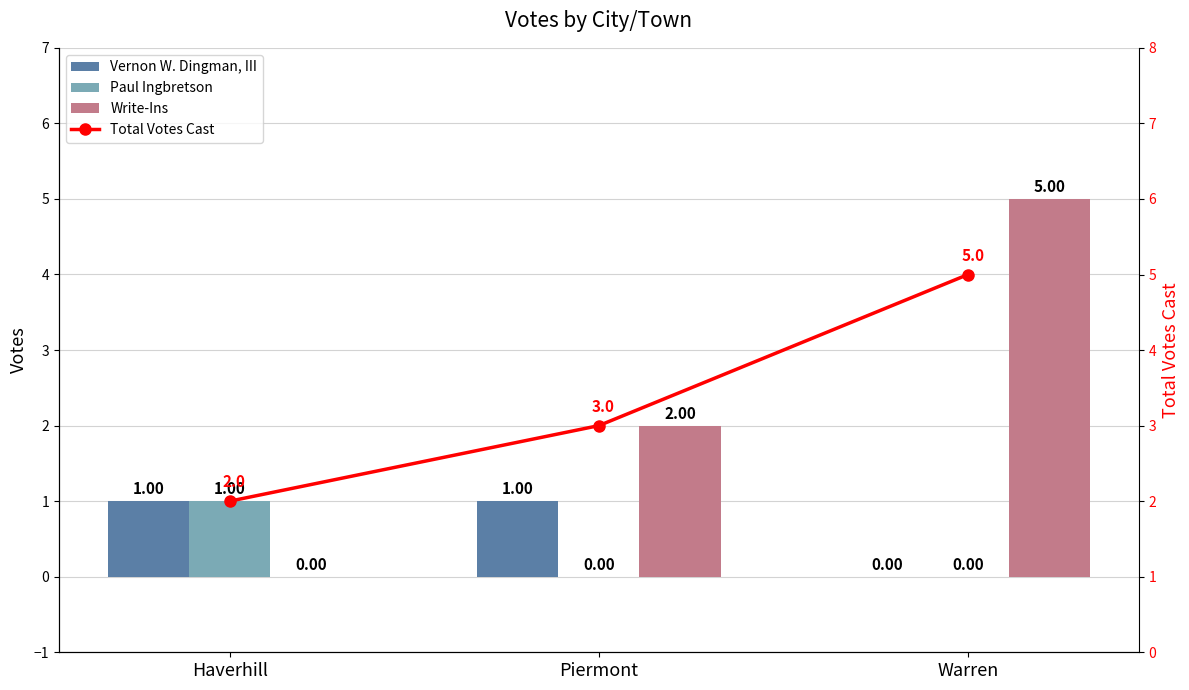

Between Piermont and Warren, which series saw the biggest shift?

Write-Ins